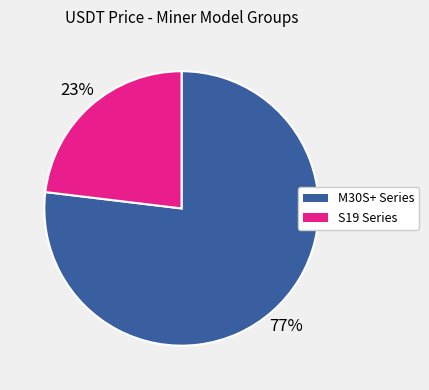

Is there any slice that represents more than half of the pie?

Yes